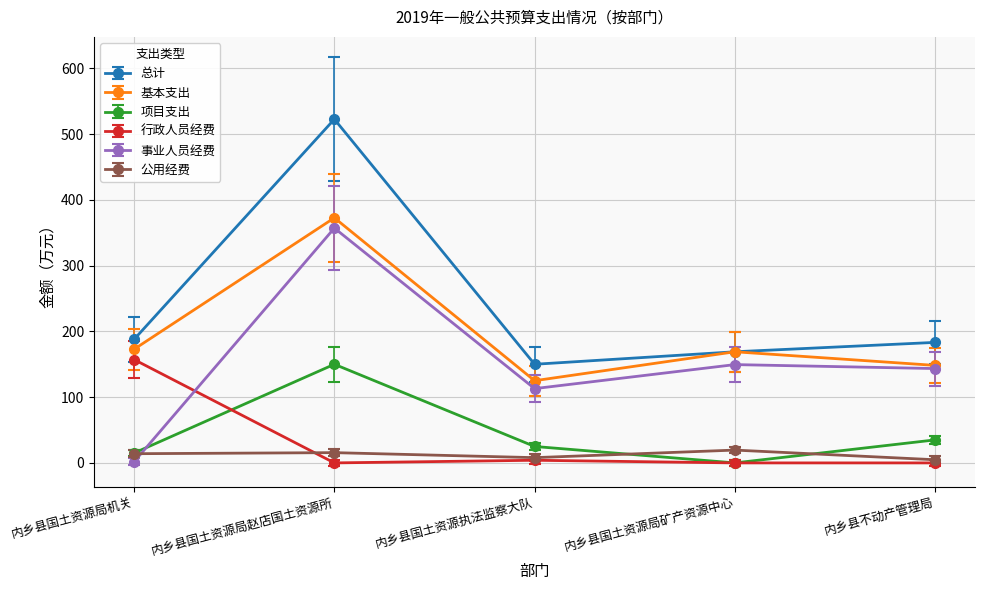

Does the chart display data point markers on the line(s)?

Yes